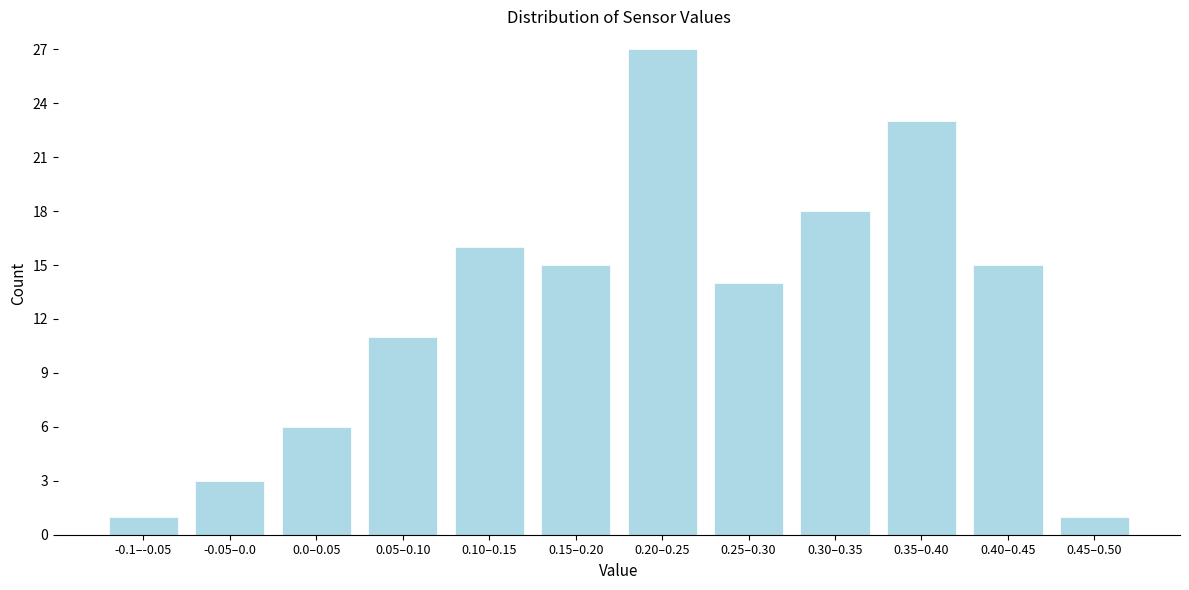

Reading right to left, list all the values displayed in this chart.

1	15	23	18	14	27	15	16	11	6	3	1